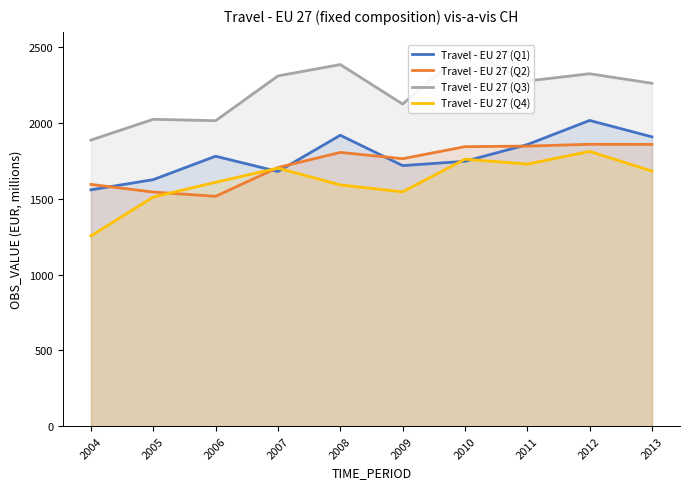

What is the minimum value shown in the chart?

1255.4